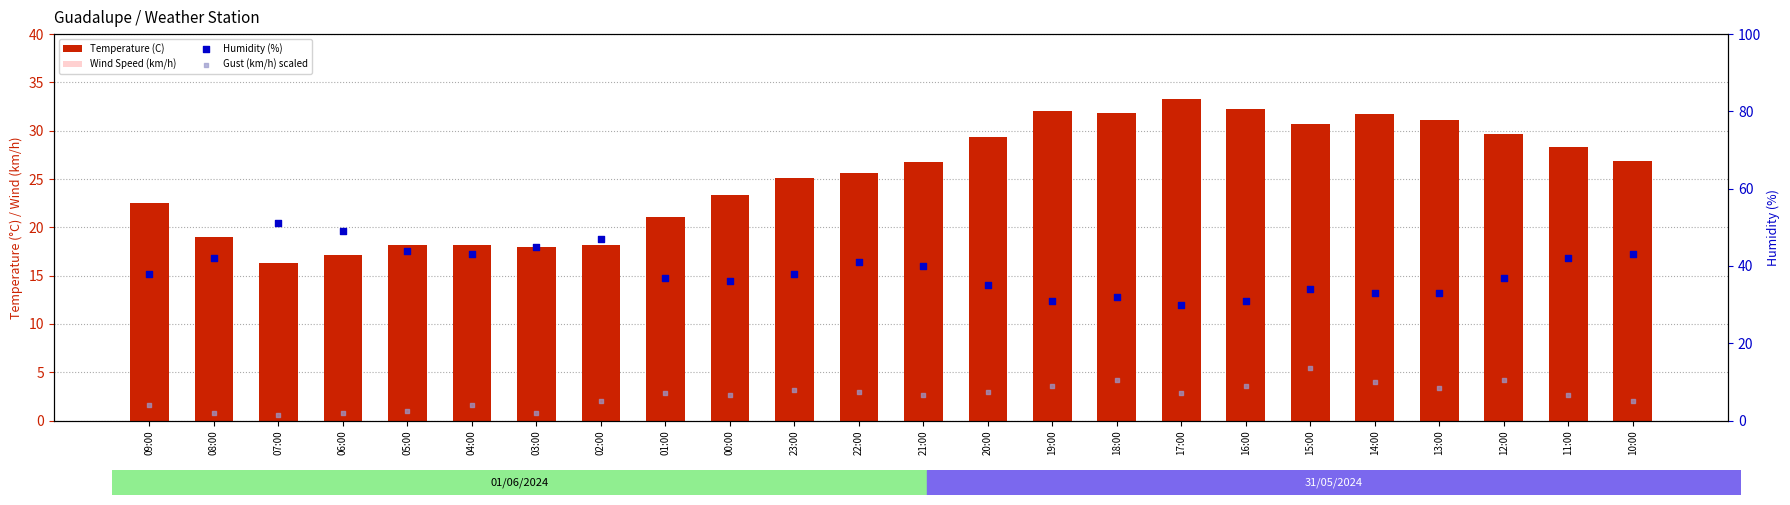

Which series has the widest spread of Y values?

Humidity (%)